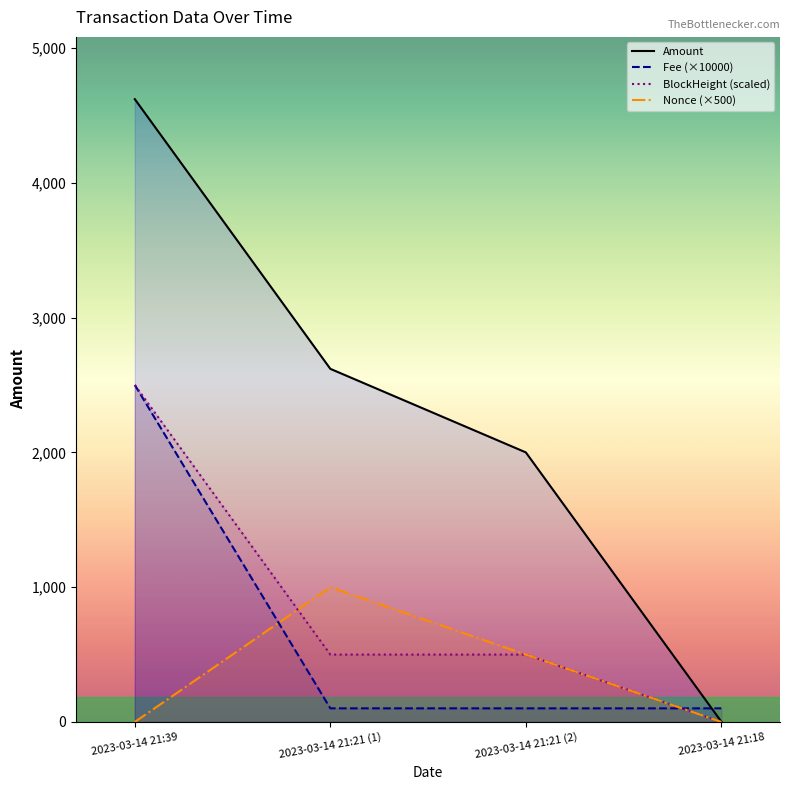

True or false: Amount has more than 0 points higher than both neighbors.

False